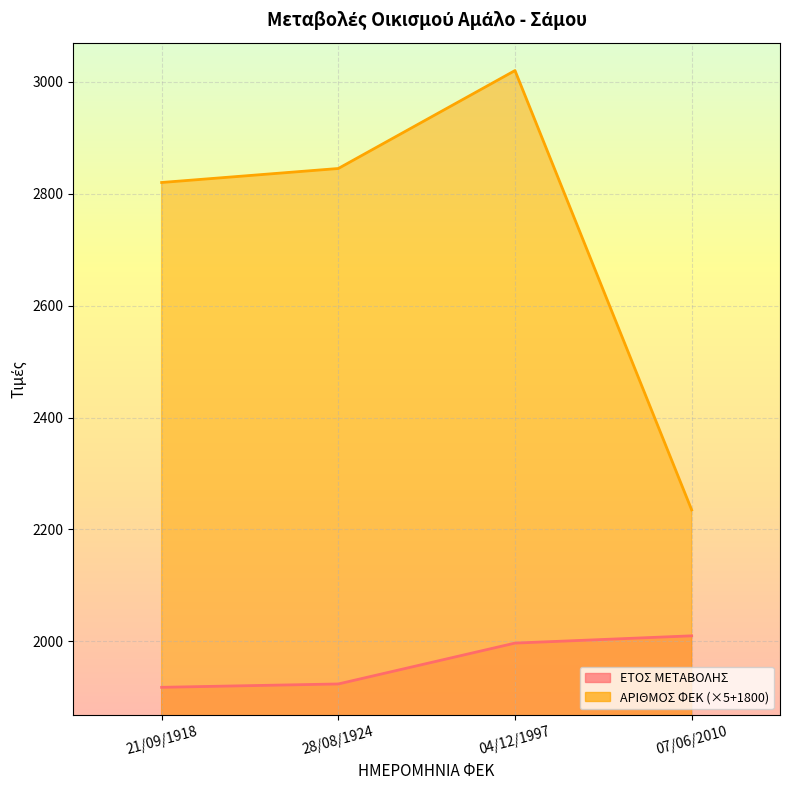

Rank the categories by ΑΡΙΘΜΟΣ ΦΕΚ value from lowest to highest.

07/06/2010, 21/09/1918, 28/08/1924, 04/12/1997